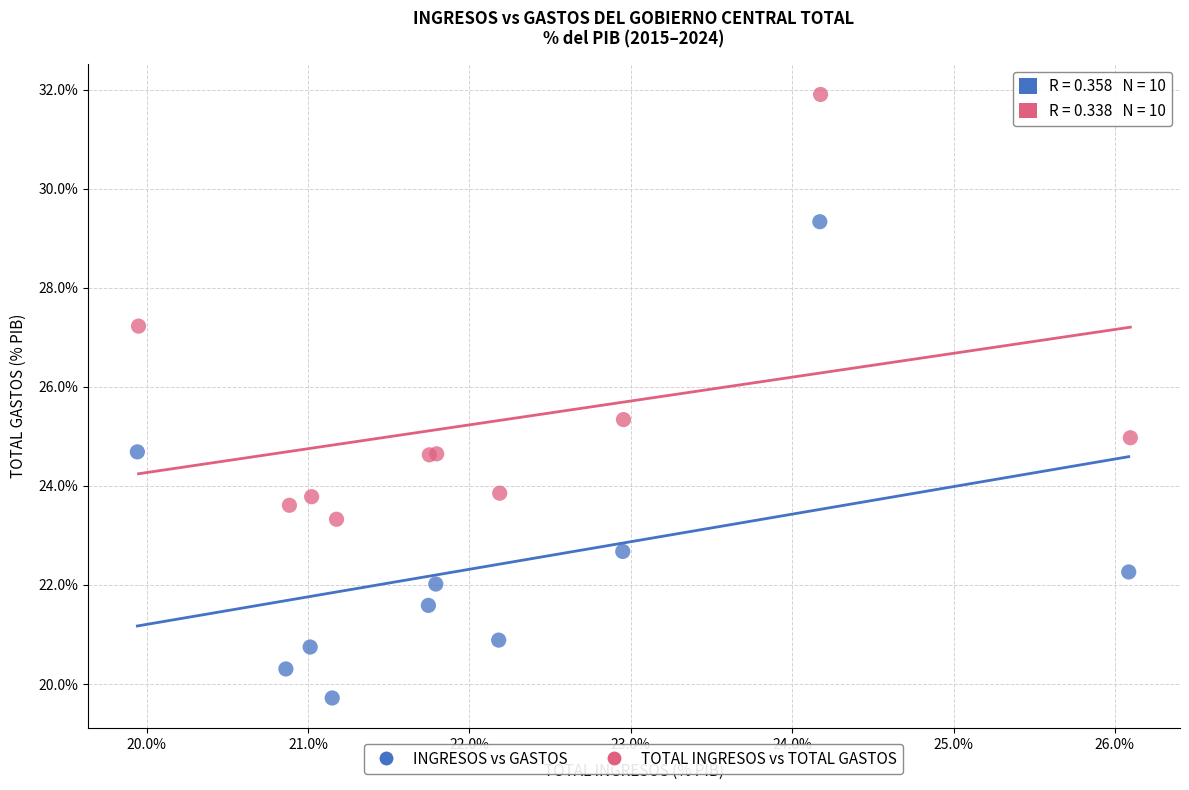

What are all the series names shown in the legend?

INGRESOS vs GASTOS, TOTAL INGRESOS vs TOTAL GASTOS